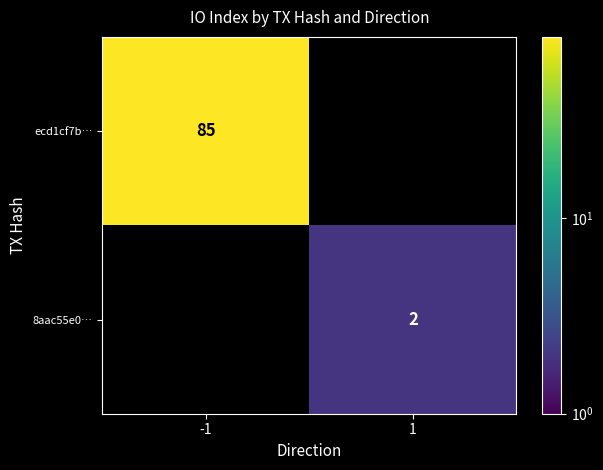

The value of 8aac55e0… at 1 is 2. True or false?

True